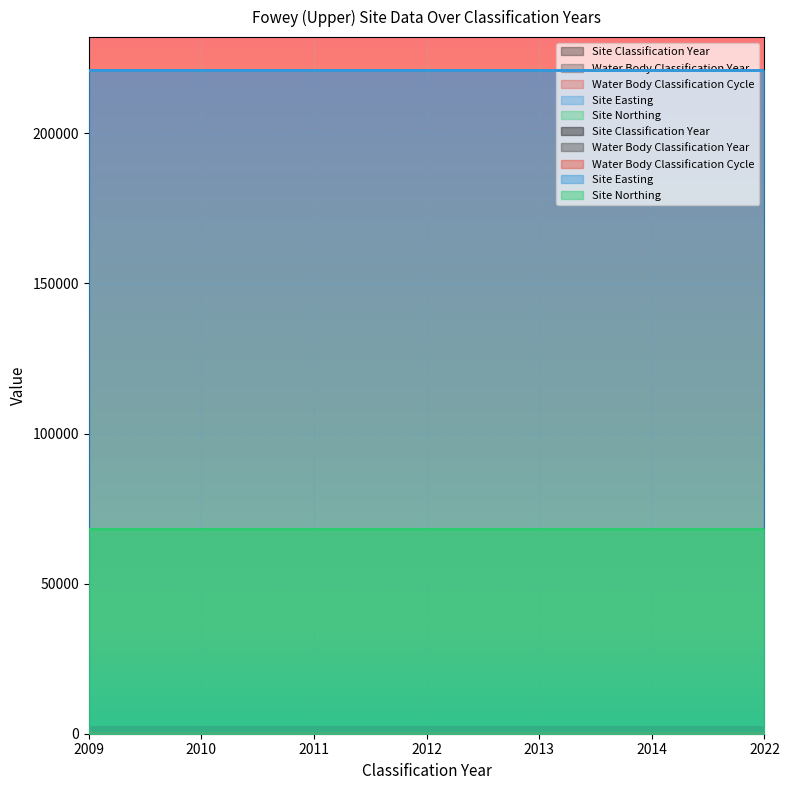

At which label does Water Body Classification Cycle reach its minimum?

2009